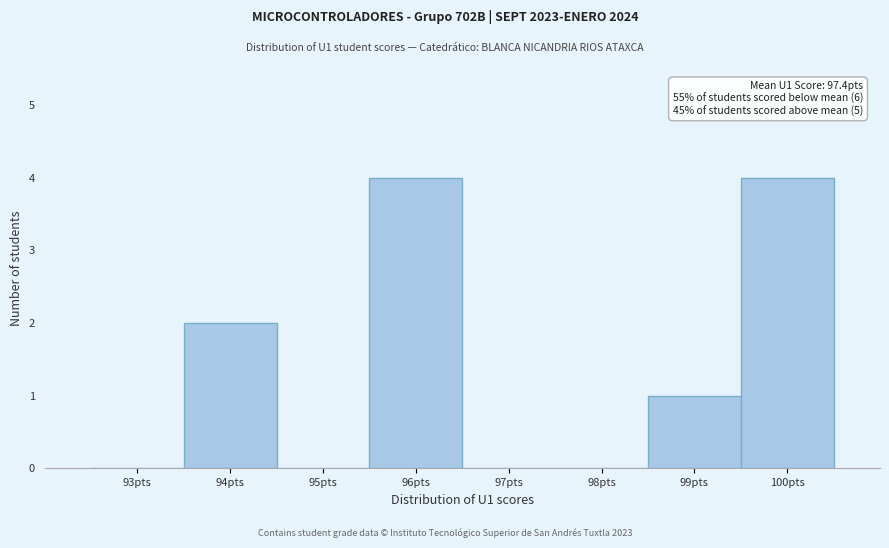

Reading left to right, what are all the values shown in this chart?

93pts=0	94pts=2	95pts=0	96pts=4	97pts=0	98pts=0	99pts=1	100pts=4